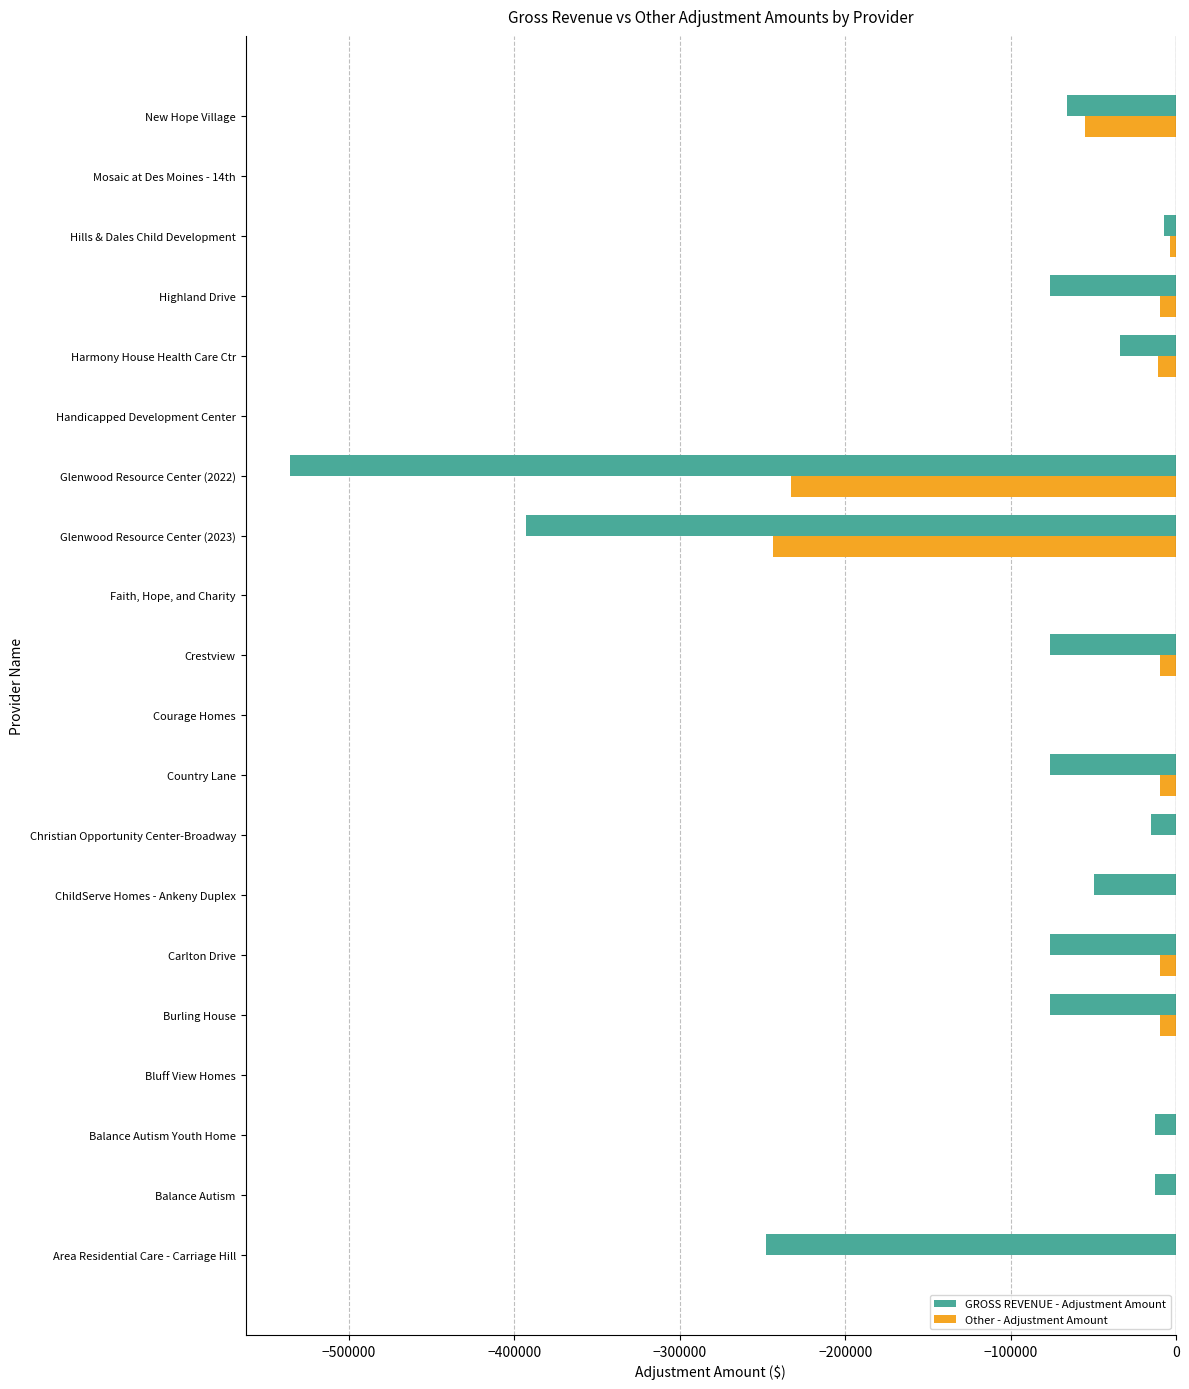

Which series has the widest spread of values?

GROSS REVENUE - Adjustment Amount